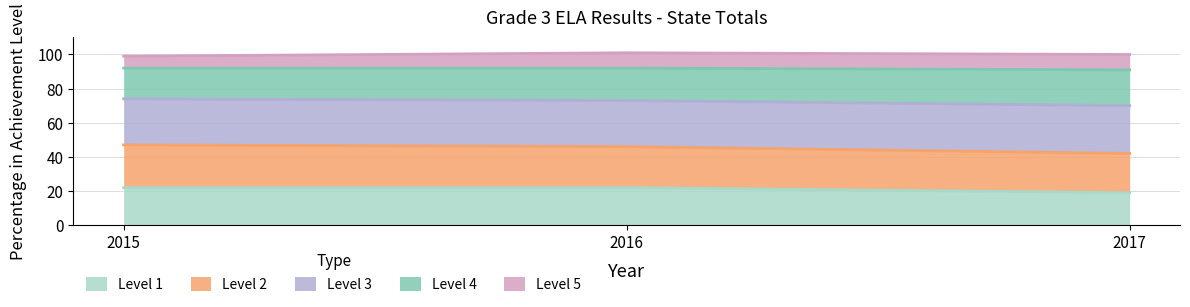

Rank the categories by Level 3 value from lowest to highest.

2017, 2015, 2016